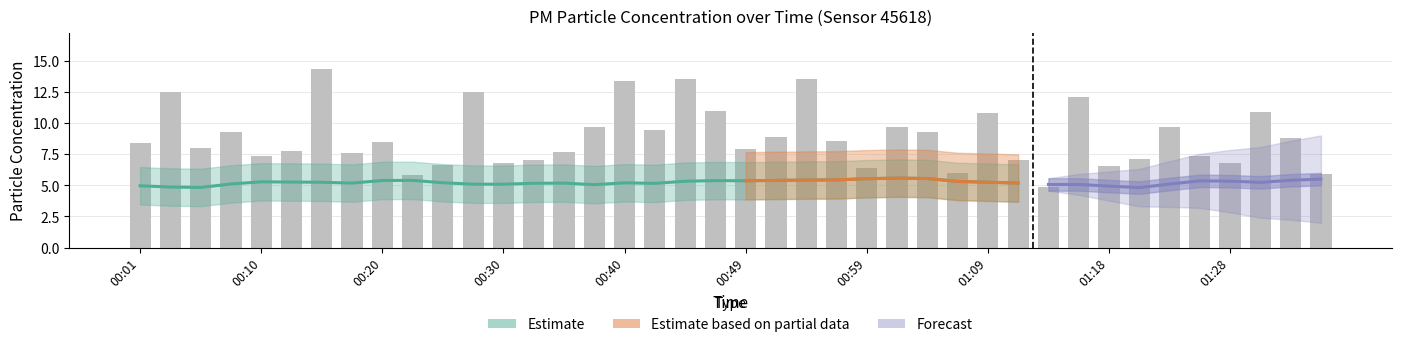

What is the label of the 7th bar from the right?

01:21